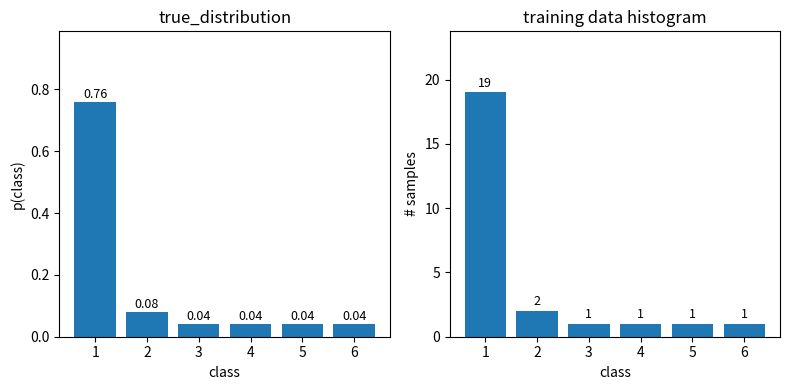

The value of training data histogram at 5 is 1.0. True or false?

True